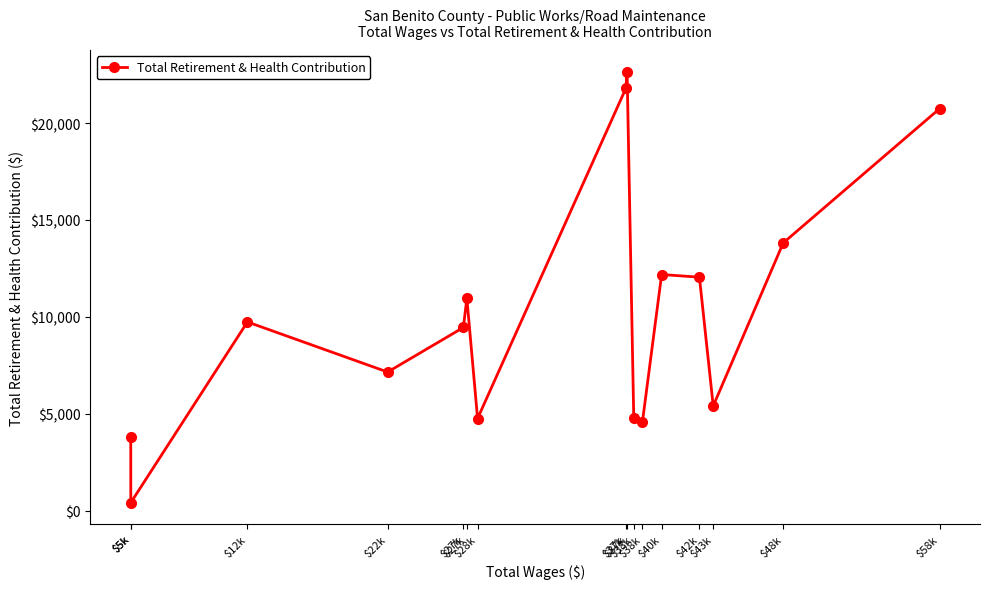

What is the average value?

10267